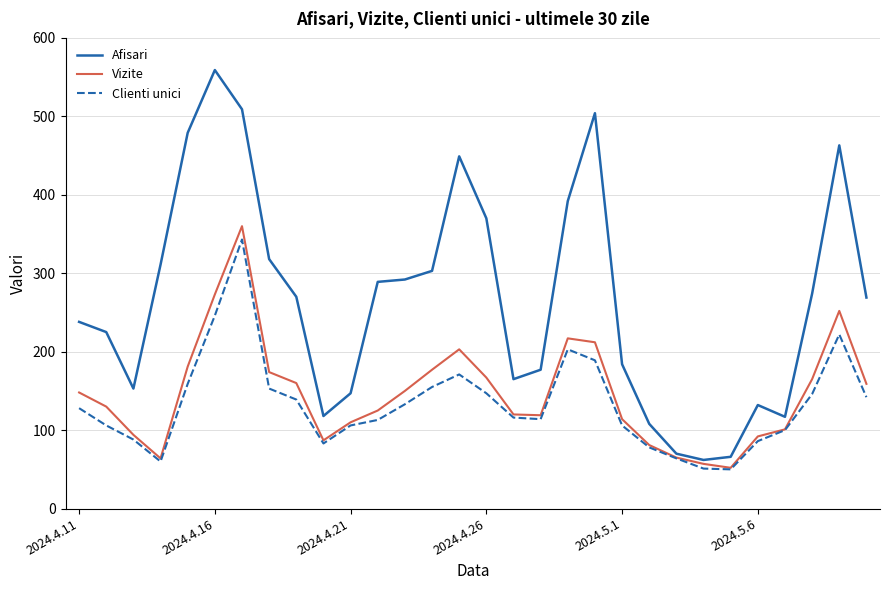

What are all the series names shown in the legend?

Afisari, Vizite, Clienti unici